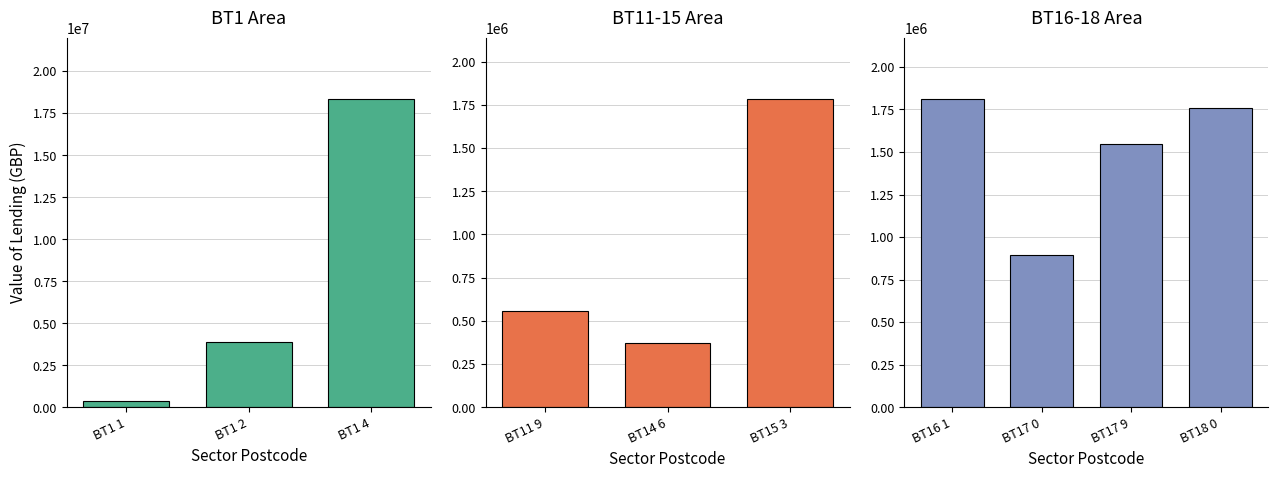

What is the spread (max minus min) of values at BT11 9?

554461.1